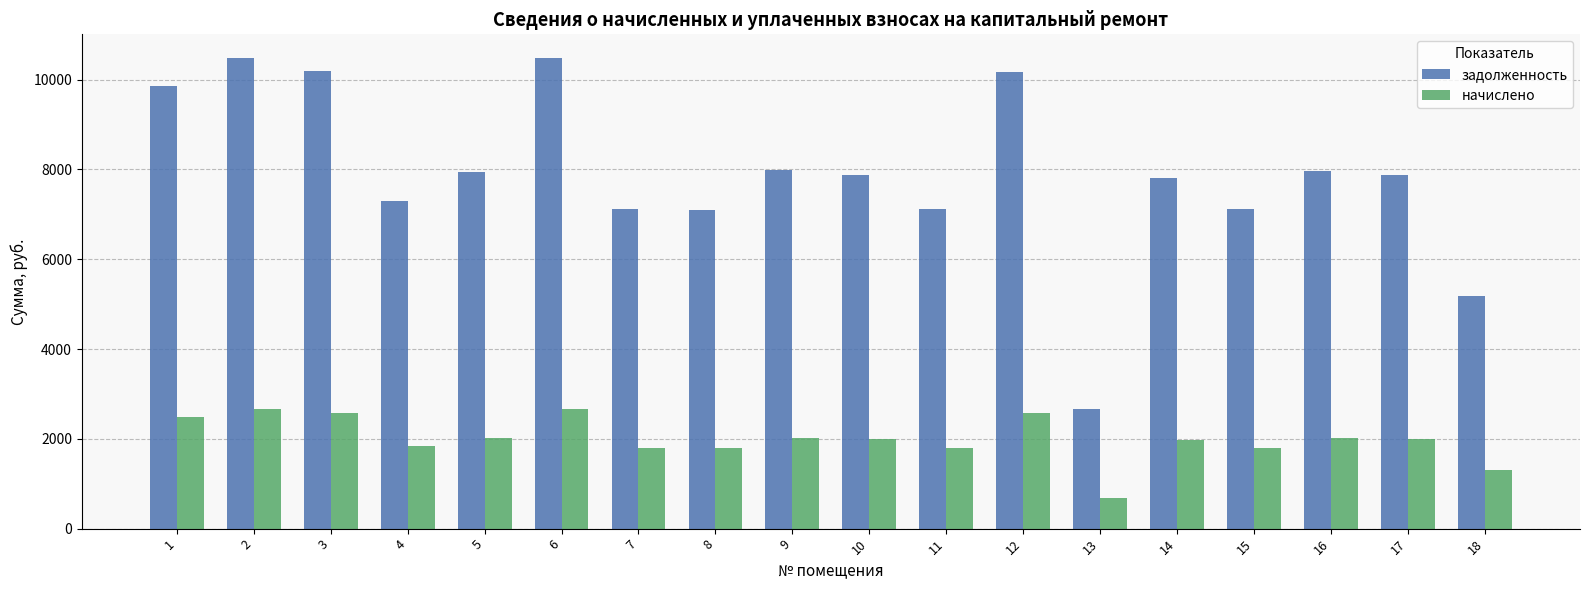

How many bars are there in total?

36